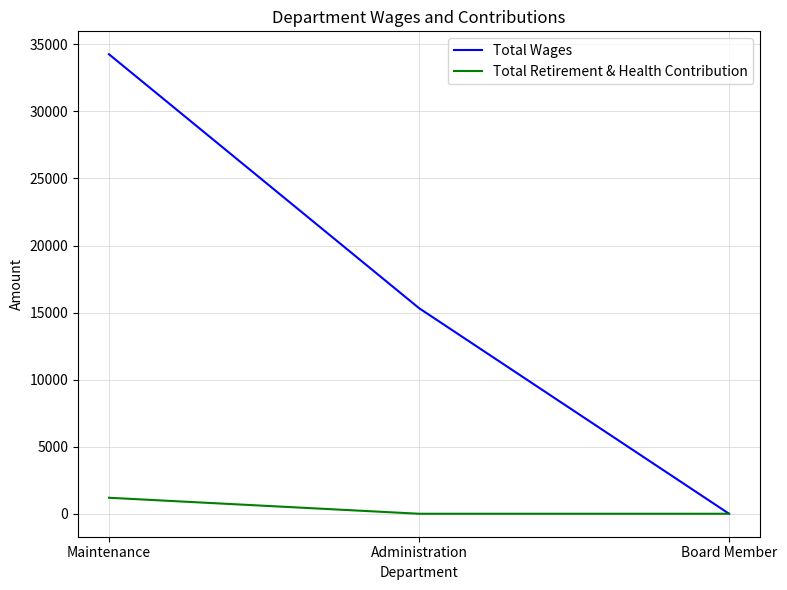

Reading left to right, what are all the values shown in this chart?

Total Wages: Maintenance=34259	Administration=15331	Board Member=0
Total Retirement & Health Contribution: Maintenance=1192	Administration=0	Board Member=0